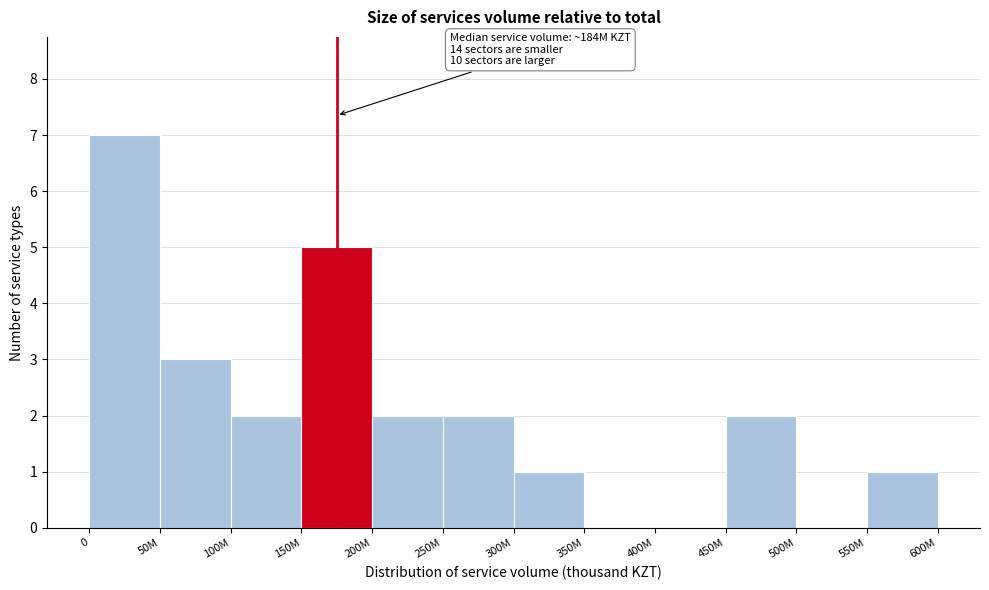

Reading left to right, extract all data points from this chart.

0=7	50M=3	100M=2	150M=5	200M=2	250M=2	300M=1	350M=0	400M=0	450M=2	500M=0	550M=1